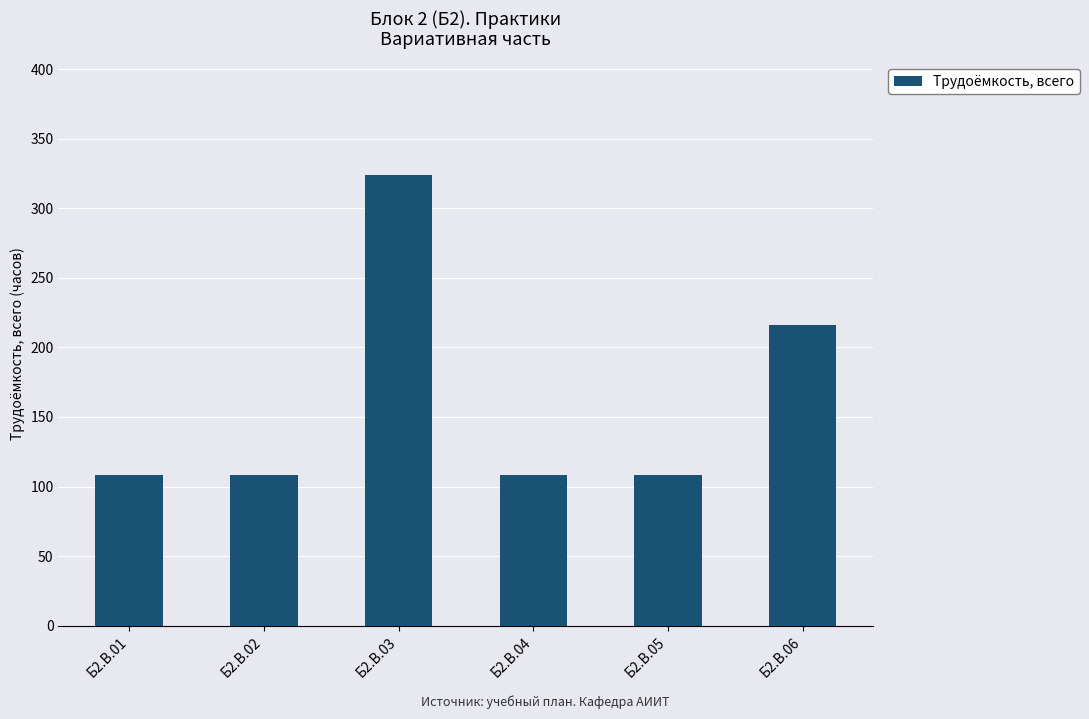

What is the average value?

162